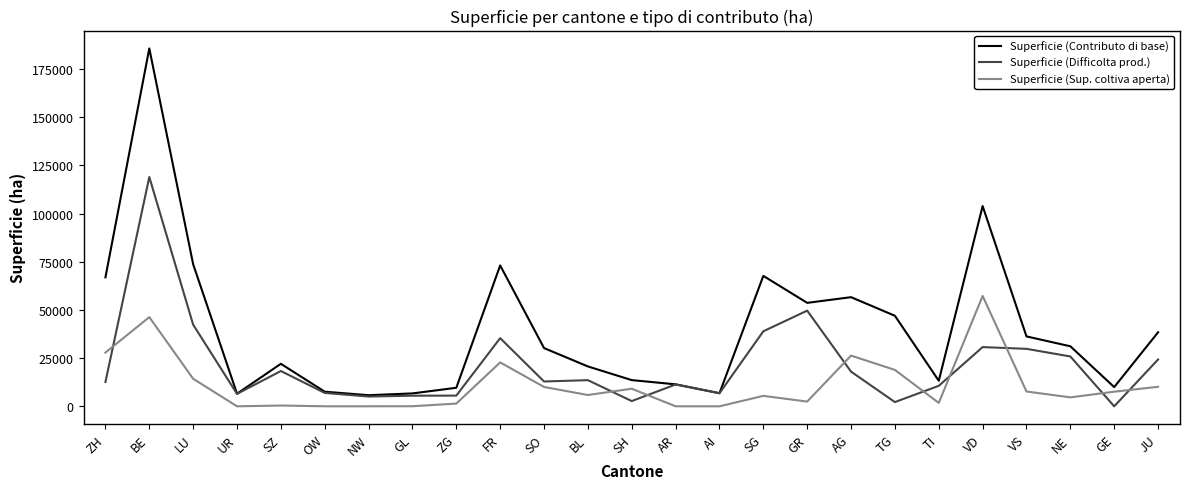

Where does the Superficie (Difficolta prod.) series first go above 12881?

BE